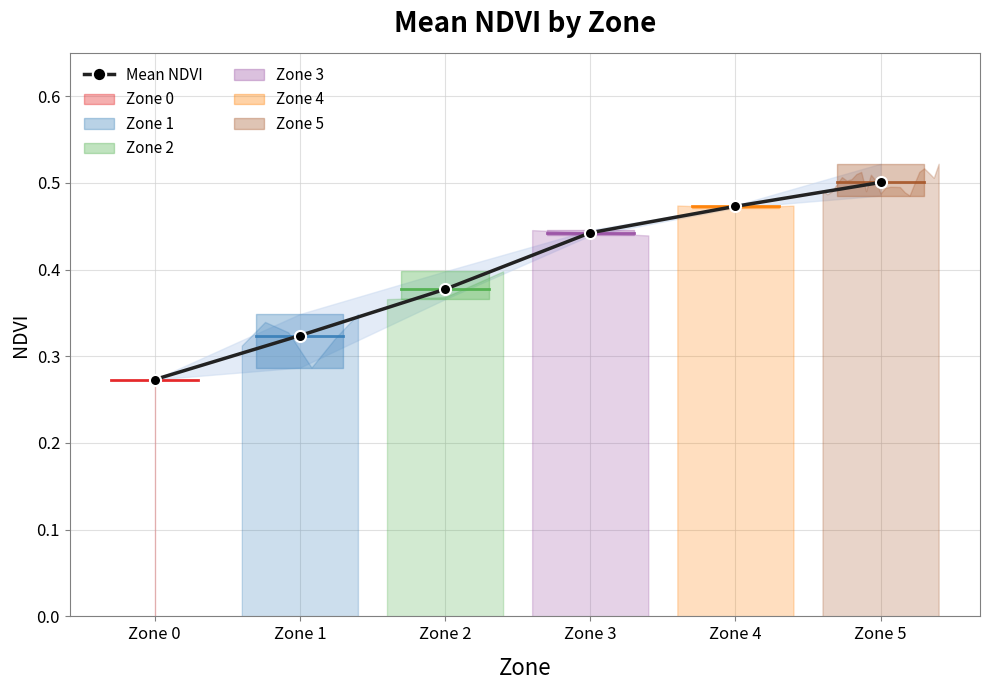

What is the value of the 3rd point from the left?

0.4